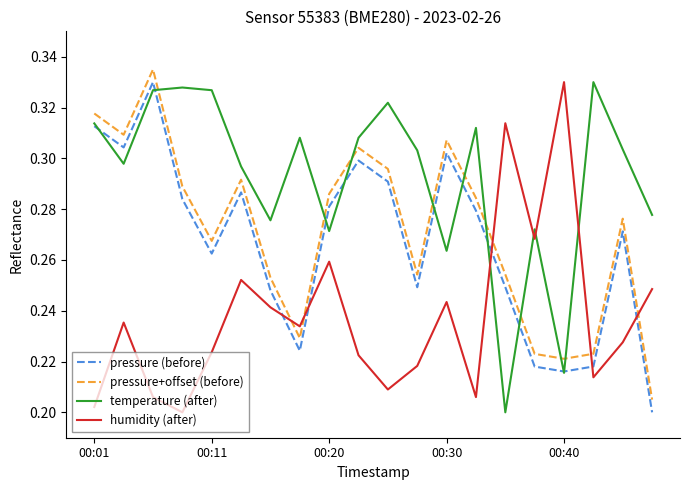

Which series has the largest total across all categories?

temperature (after)